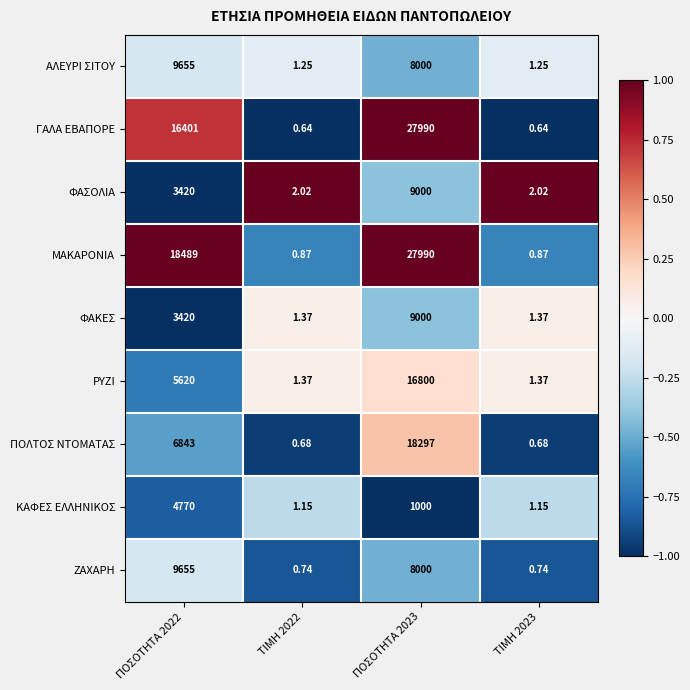

Which series has the largest range (max minus min)?

ΓΑΛΑ ΕΒΑΠΟΡΕ